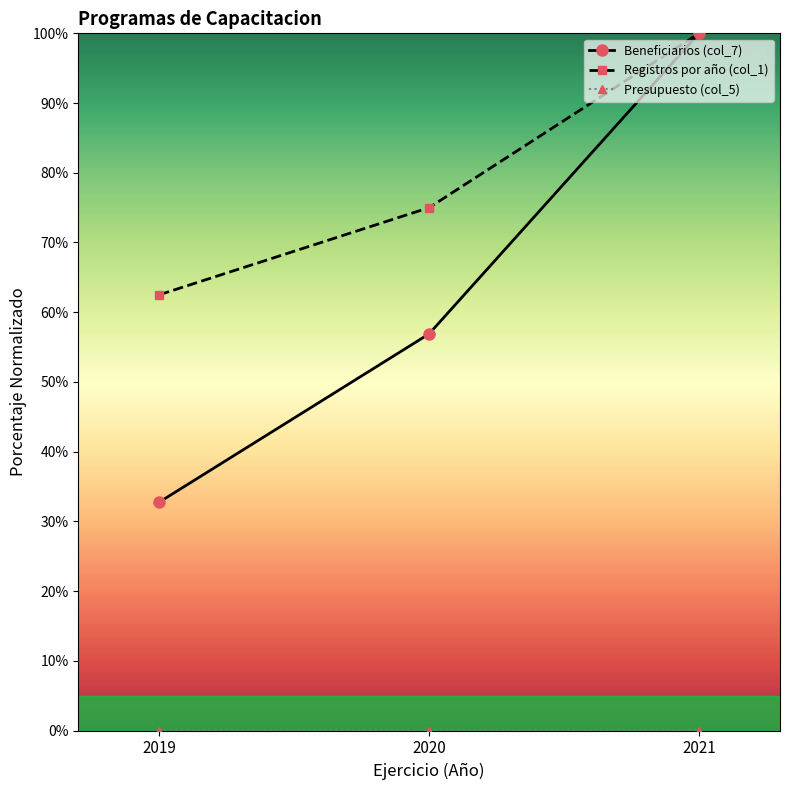

What is the value of the Beneficiarios (col_7) point at the 3rd from the left?

100.0